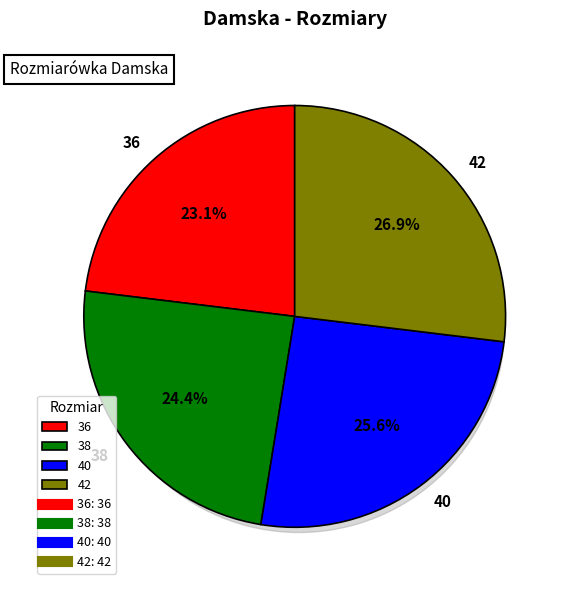

What is the ratio of the value at 40 to the value at 36?

1.1